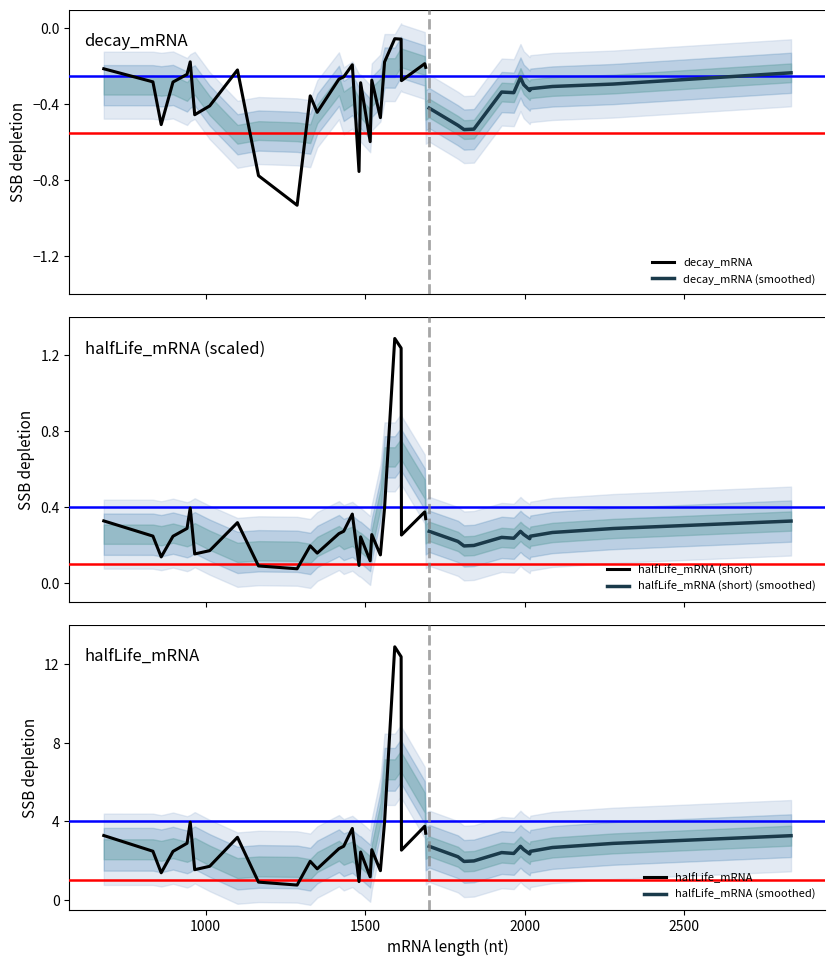

At which label does halfLife_mRNA reach its minimum?

1791